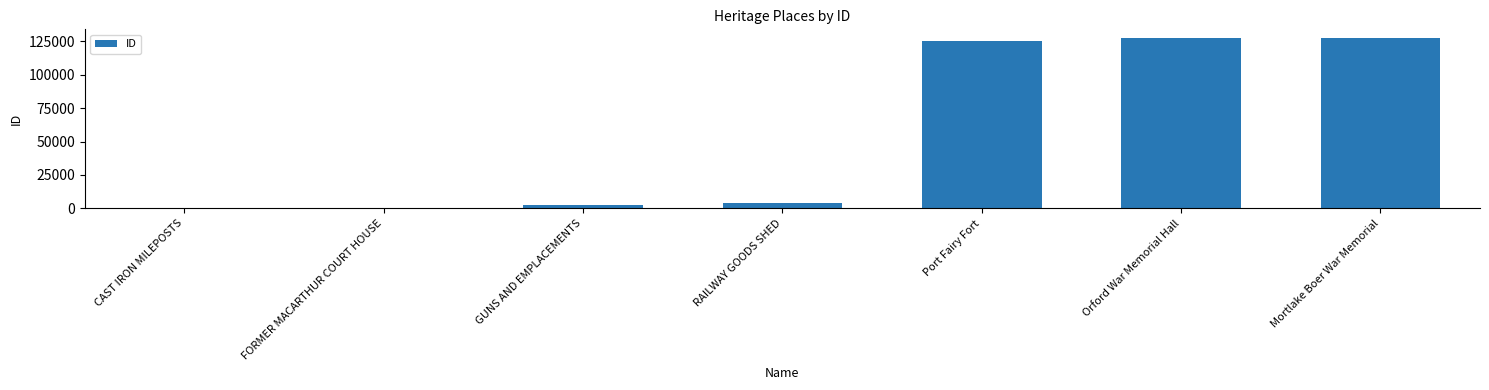

Count the number of data series in this chart.

1